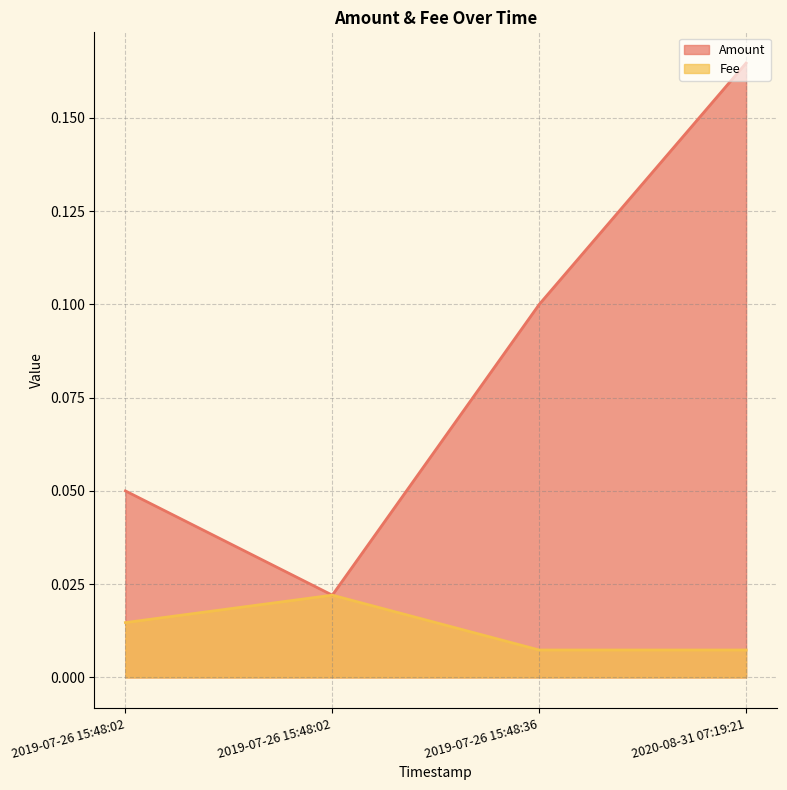

What are all the series names shown in the legend?

Amount, Fee